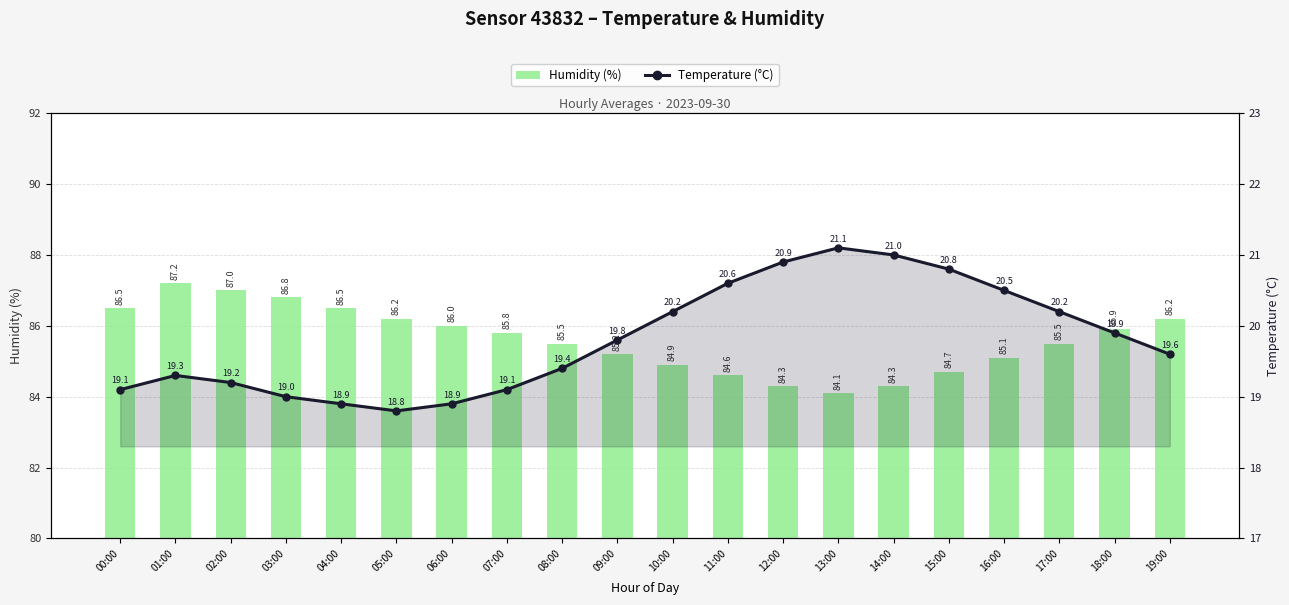

List the labels in order of humidity value, smallest first.

13:00, 12:00, 14:00, 11:00, 15:00, 10:00, 16:00, 09:00, 08:00, 17:00, 07:00, 18:00, 06:00, 05:00, 19:00, 00:00, 04:00, 03:00, 02:00, 01:00